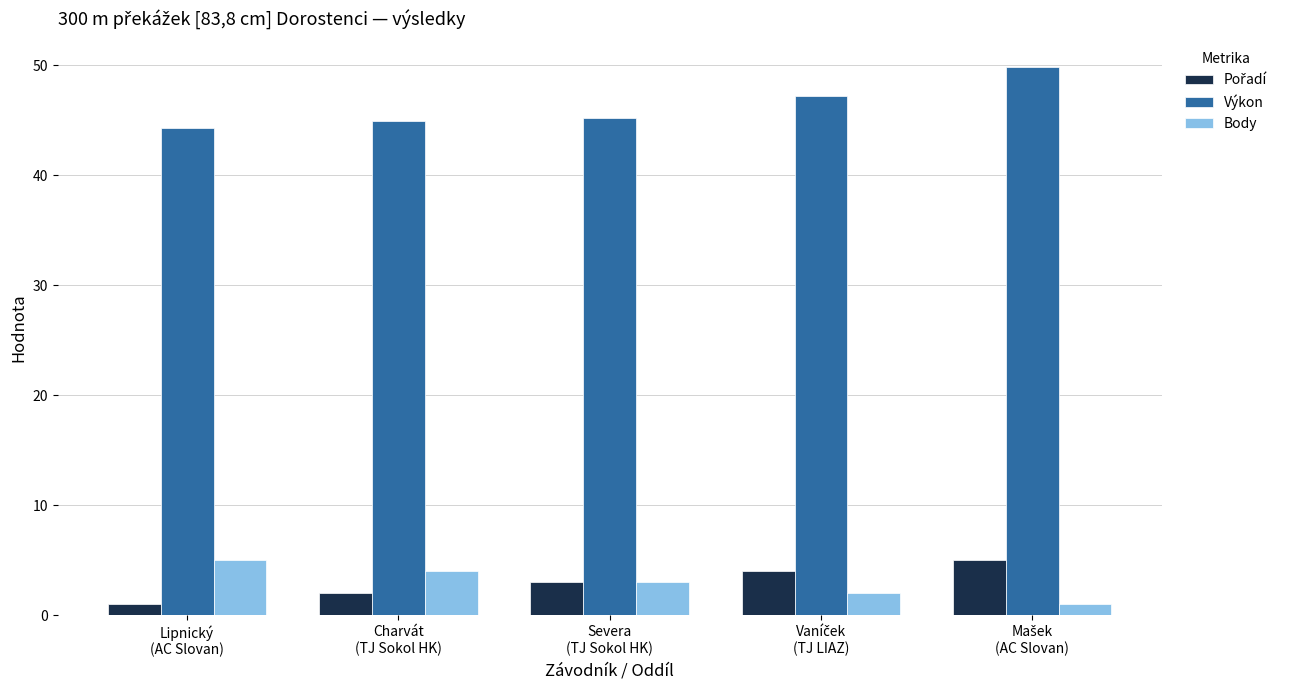

What is the maximum value for Výkon?

49.8